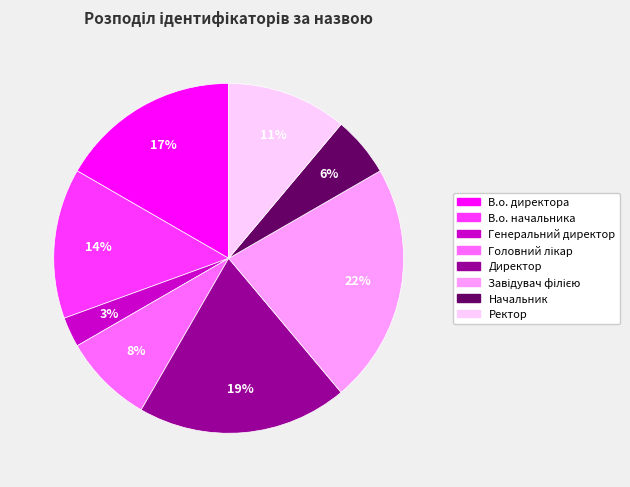

What percentage is the В.о. начальника slice, to the nearest percent?

14%